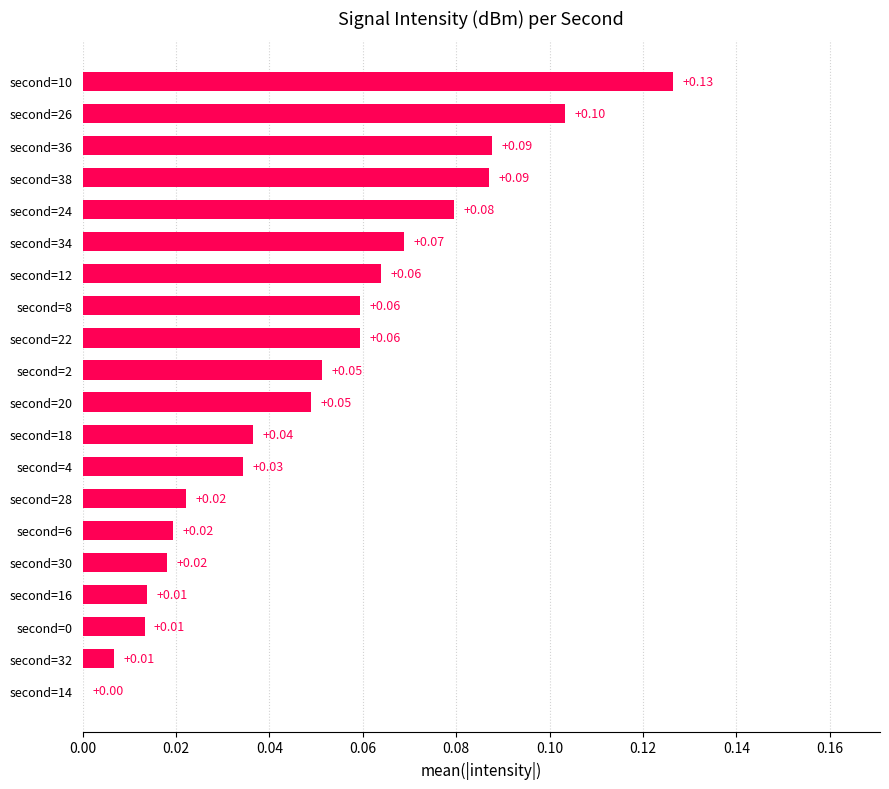

What is the average value?

0.1